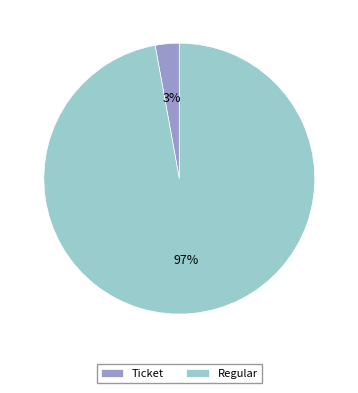

Combined, do Regular and Ticket account for over 50%?

Yes